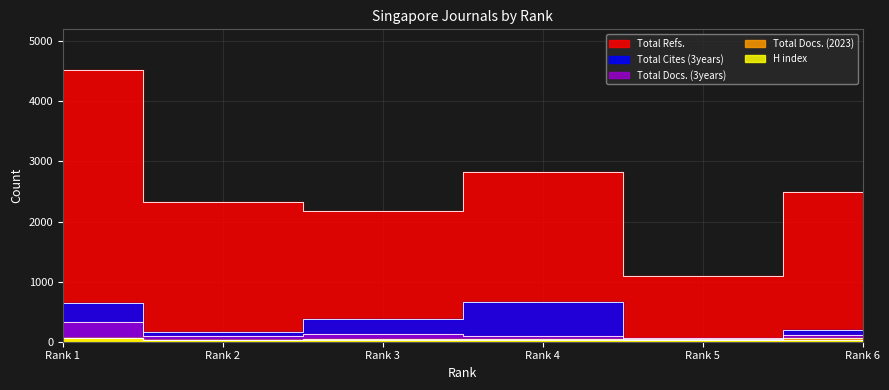

Reading left to right, extract all data points from this chart.

H index: 58	32	29	28	26	24
Total Docs. (2023): 55	32	44	42	22	61
Total Docs. (3years): 320	93	124	88	62	120
Total Refs.: 4516	2330	2170	2824	1100	2500
Total Cites (3years): 645	155	377	663	49	190